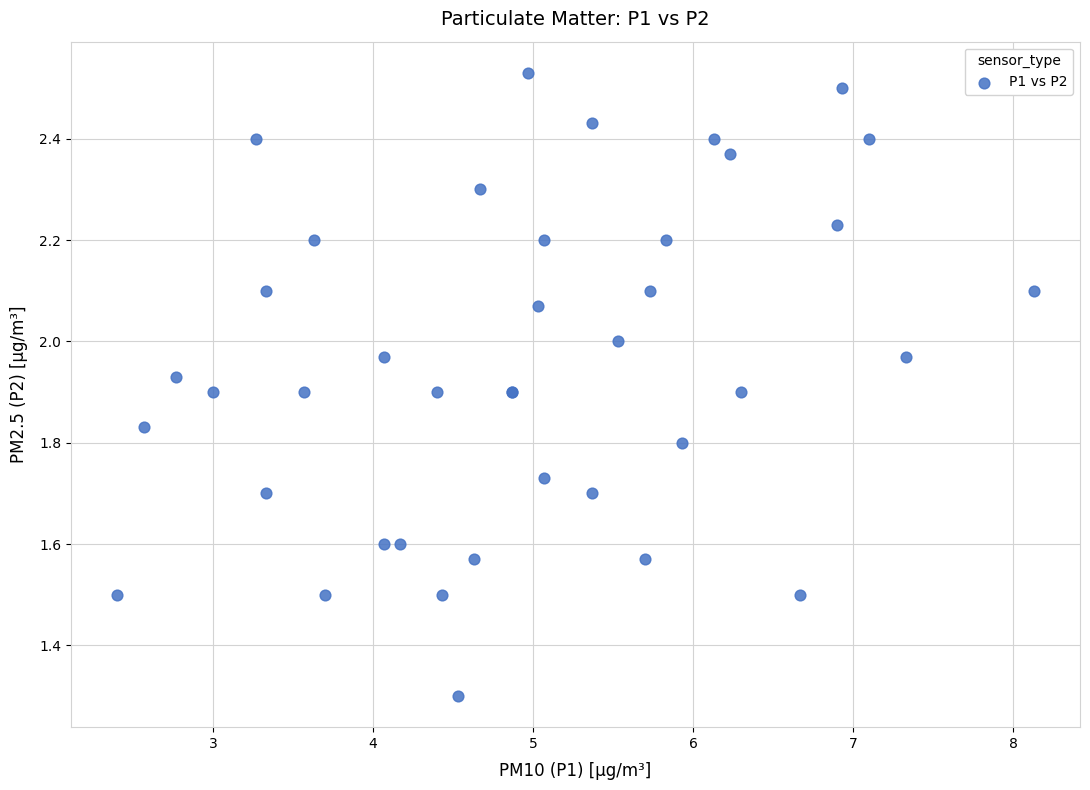

What Y value in the scatter plot is closest to 1?

1.3